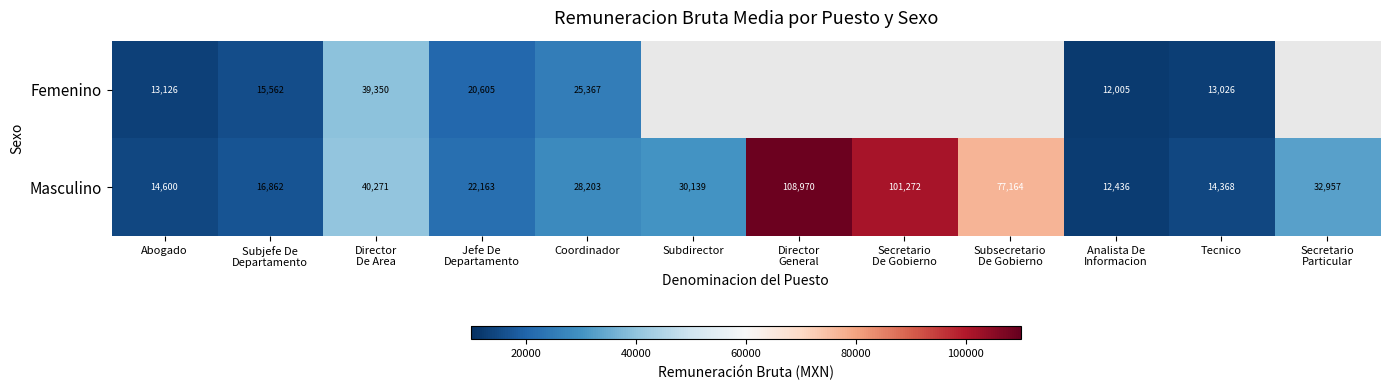

What is the difference between the second highest and minimum values in the Masculino series?

88836